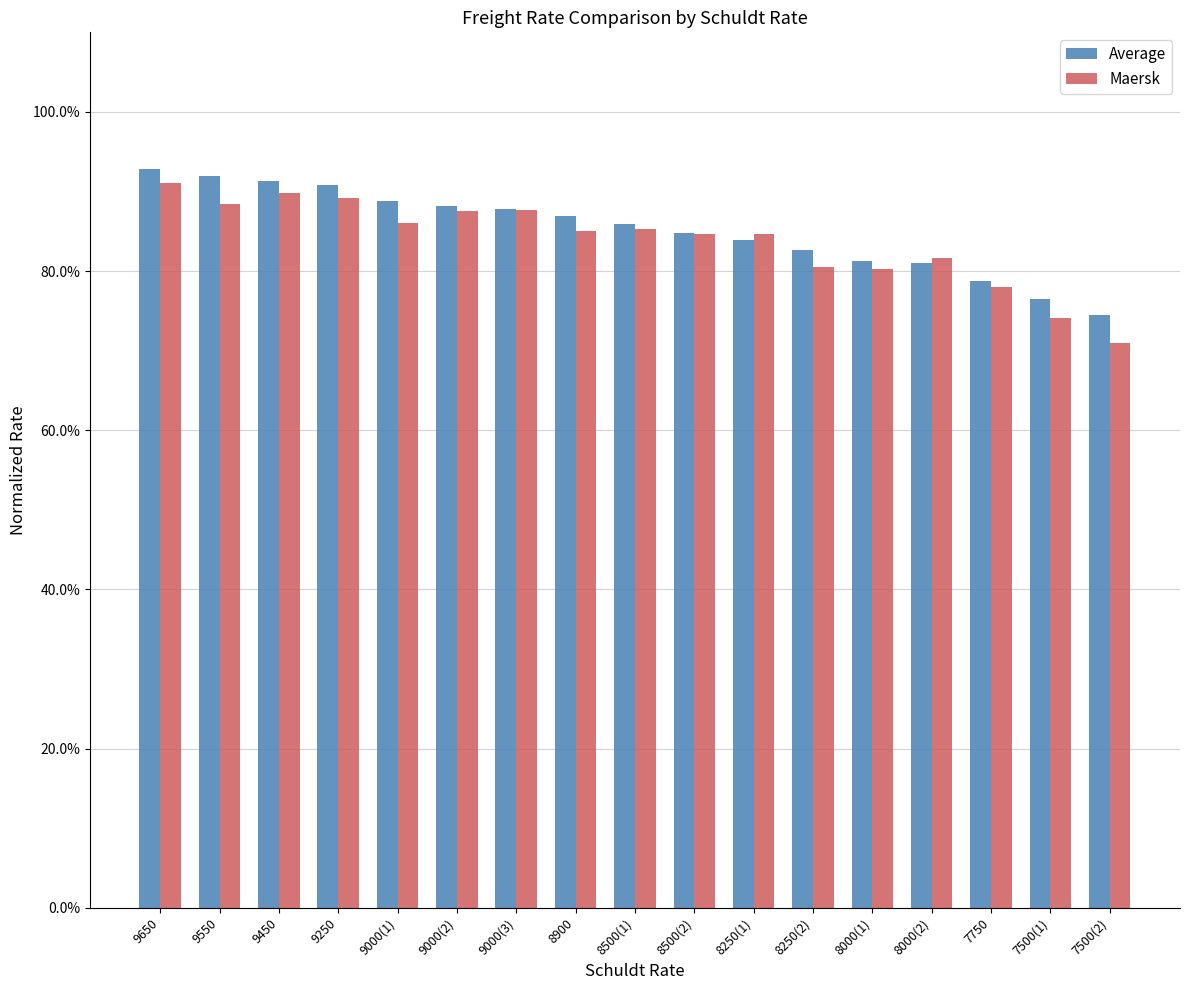

Are the bars grouped side by side (vs. stacked)?

Yes